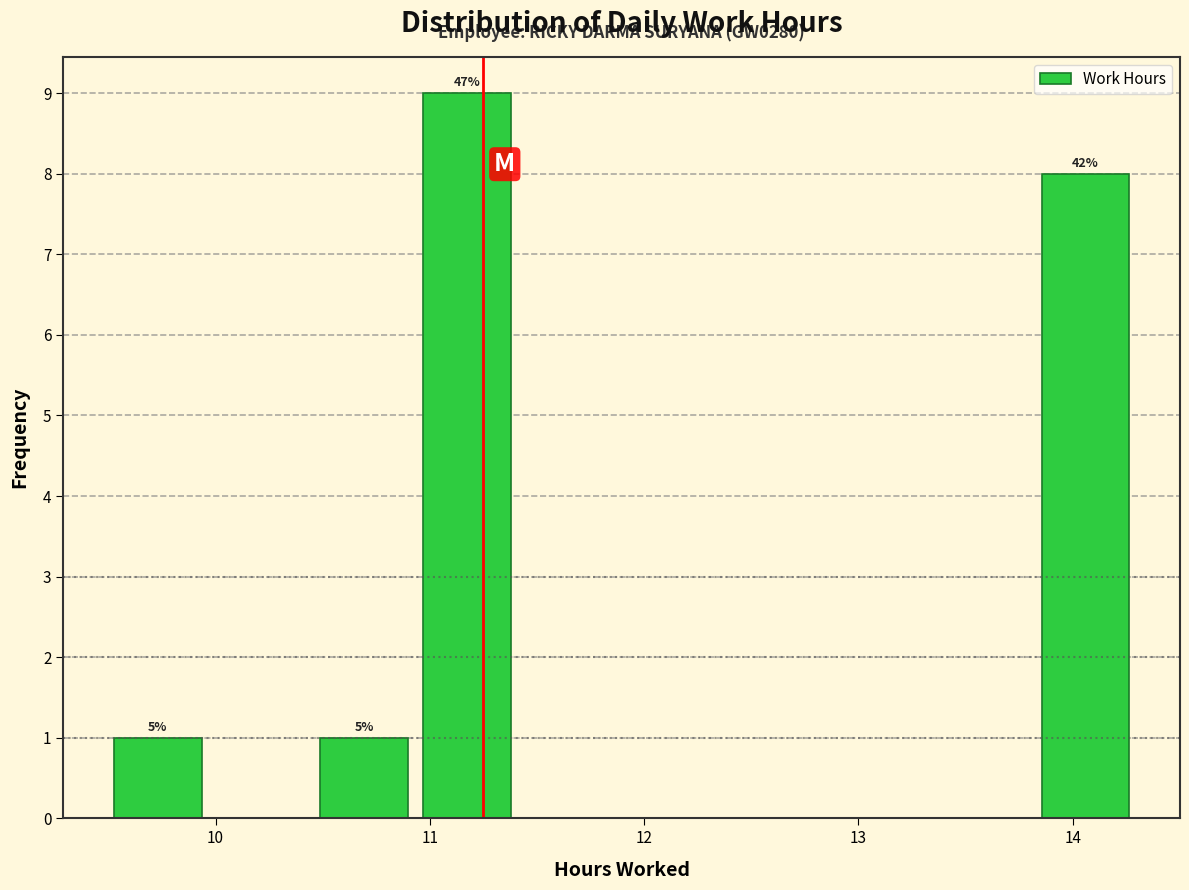

Which range on the x-axis has the tallest bar?

10.9 to 11.4